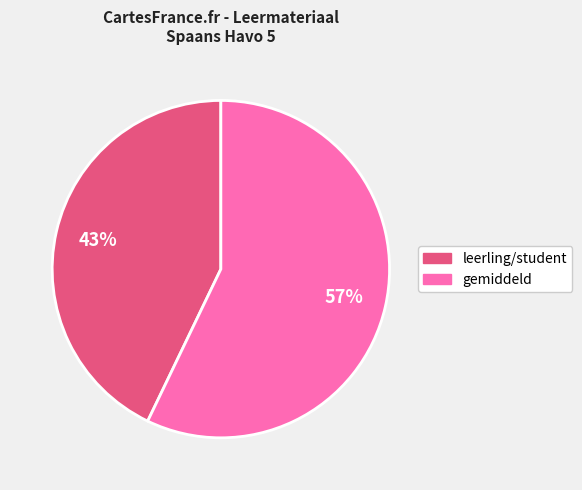

To the nearest percent, what is the difference between the largest and smallest slice percentages?

14%